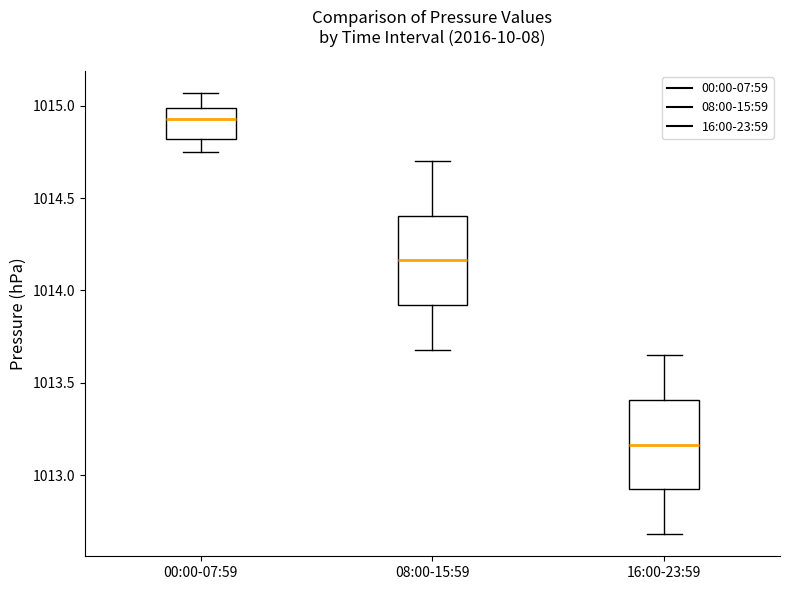

Reading left to right, transcribe this box plot: for each box, give where its median line is, the range the box spans, and where its two whiskers end, as read against the y-axis. The values are not printed on the chart, so give them approximately, as read against the axis.

00:00-07:59: median 1014.95, box 1014.80 to 1015.00, whiskers 1014.75 to 1015.05
08:00-15:59: median 1014.15, box 1013.90 to 1014.40, whiskers 1013.70 to 1014.70
16:00-23:59: median 1013.15, box 1012.90 to 1013.40, whiskers 1012.70 to 1013.65